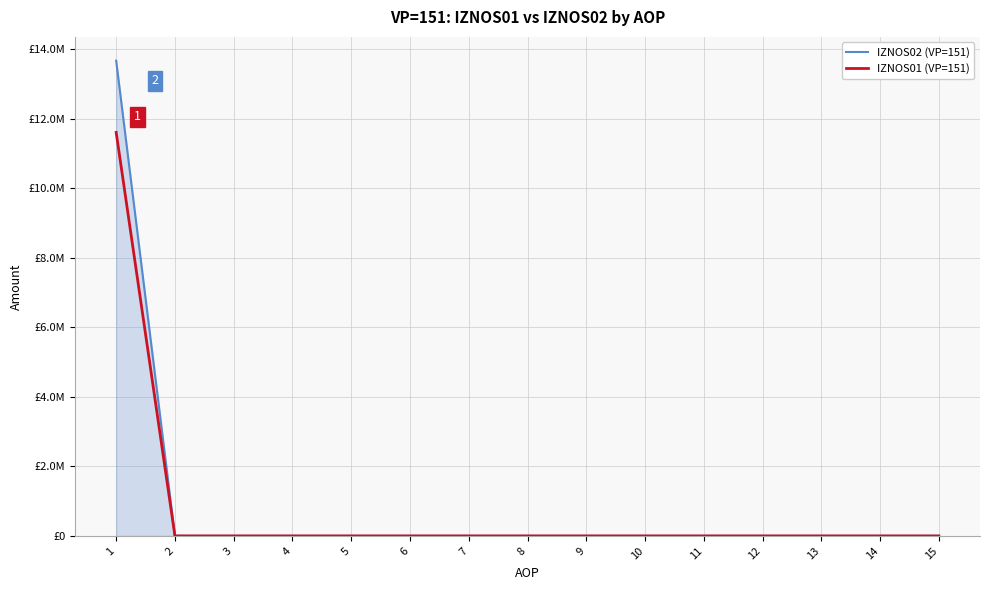

Does the chart have visible grid lines?

Yes